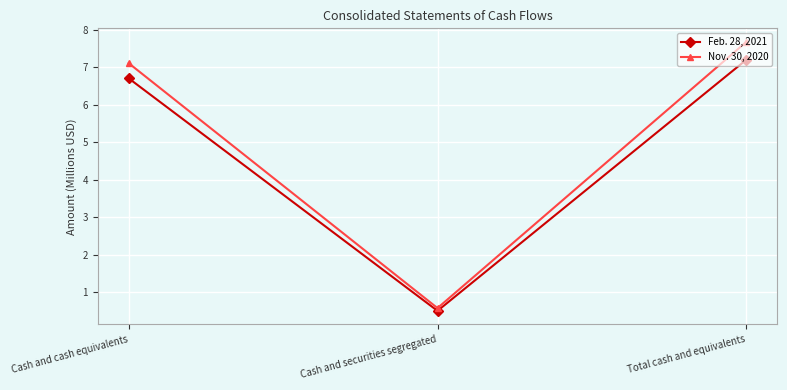

List the series in order of their overall mean, lowest first.

Feb. 28, 2021, Nov. 30, 2020